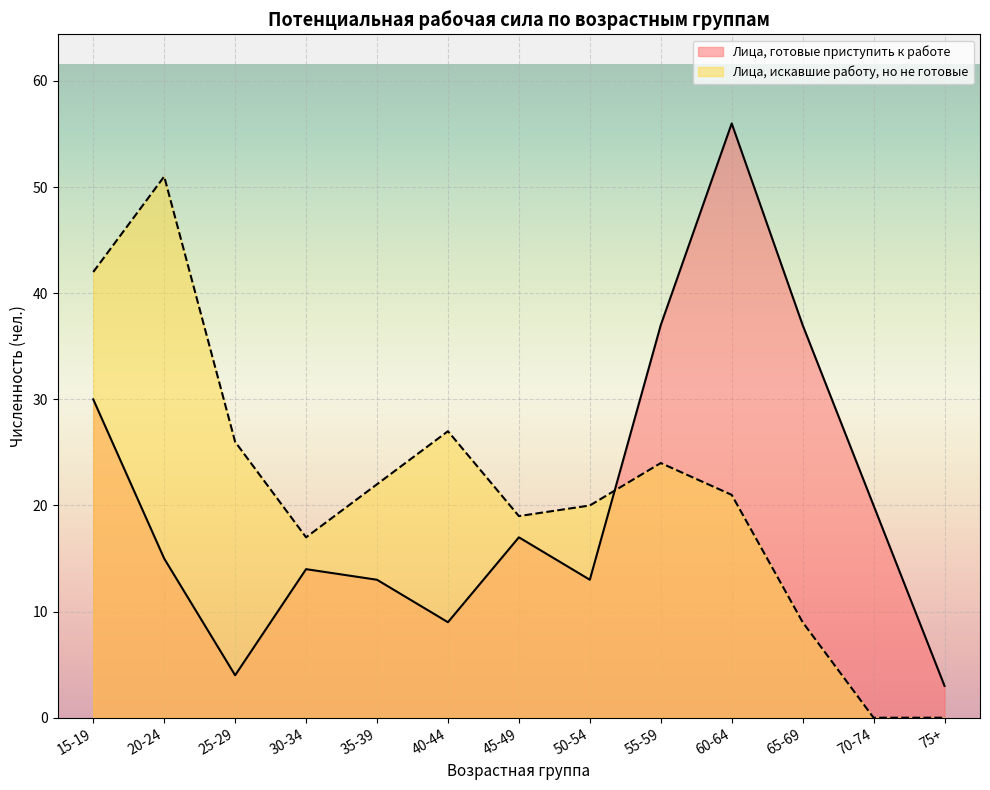

Is it true that Лица, готовые приступить к работе equals 13 at 70-74?

False